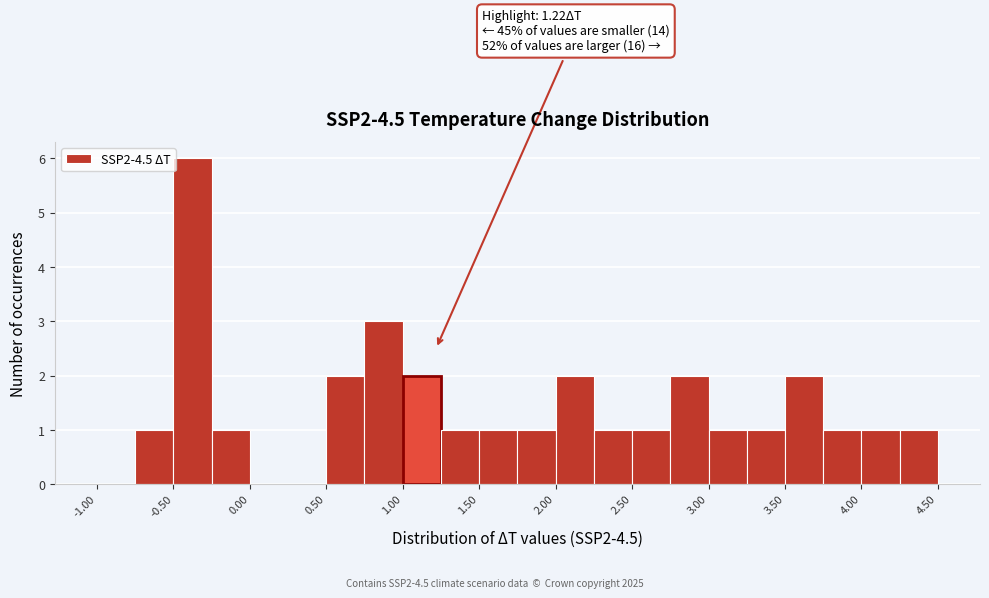

Over which range of the x-axis is the bar tallest?

-0.50 to -0.25